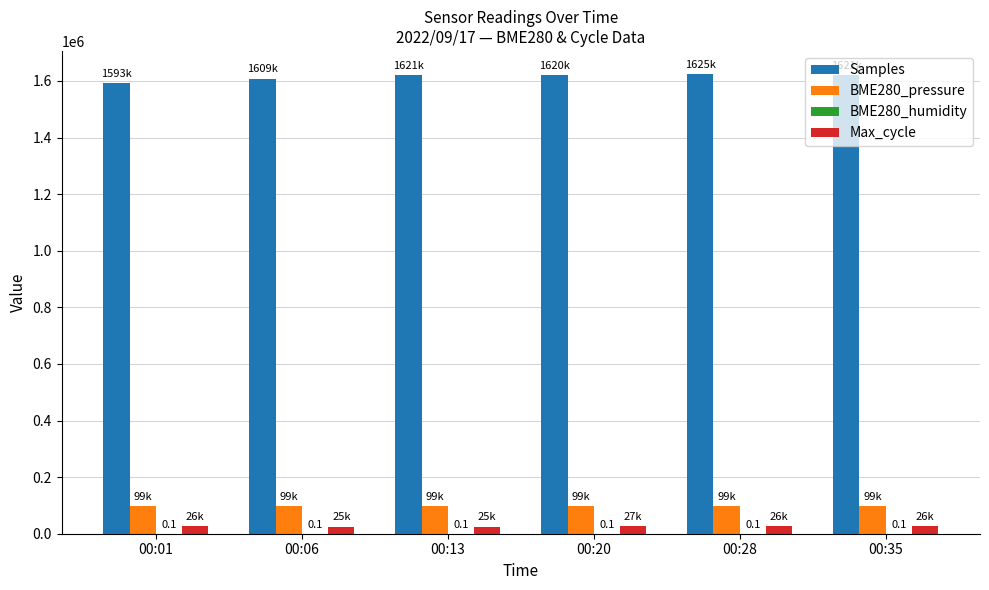

Count the number of categories in the chart.

6